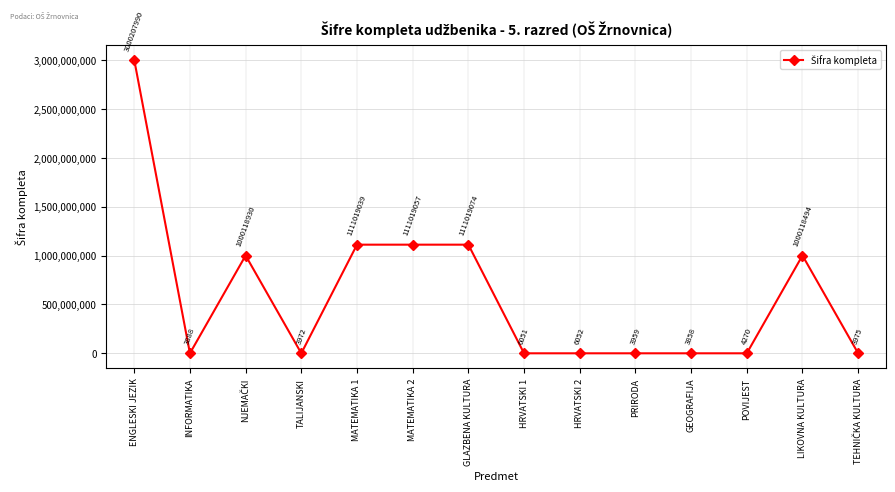

Reading right to left, extract all data points from this chart.

3975	1000118494	4270	3858	3959	6052	6051	1111019074	1111019057	1111019039	3972	1000118930	3888	3000207990